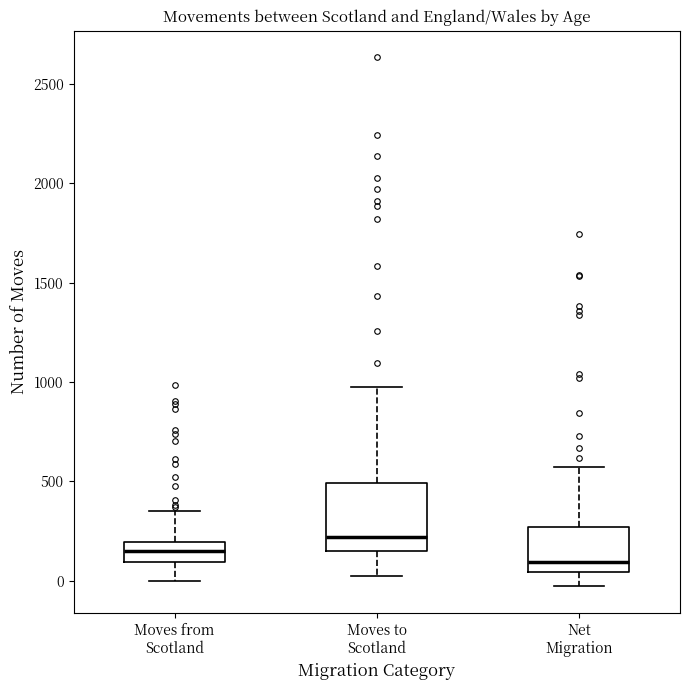

Where is the lower edge of the box for Moves to Scotland on the y-axis? The values are not printed on the chart, so give them approximately, as read against the axis.

150